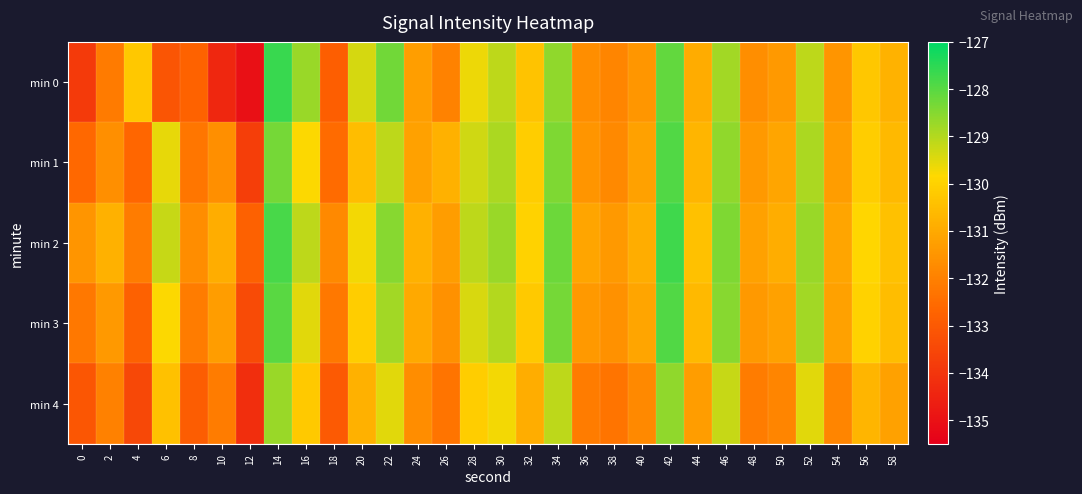

Reading right to left, what are all the values shown in this chart?

min 0: 58=-130.8	56=-130.3	54=-131.5	52=-129.1	50=-131.4	48=-131.7	46=-128.8	44=-130.9	42=-128.1	40=-131.5	38=-131.9	36=-131.7	34=-128.6	32=-130.4	30=-129.1	28=-129.6	26=-132.0	24=-131.3	22=-128.3	20=-129.4	18=-132.9	16=-128.7	14=-127.7	12=-135.0	10=-134.4	8=-132.8	6=-133.1	4=-130.2	2=-132.1	0=-133.8
min 1: 58=-130.6	56=-130.1	54=-131.3	52=-128.9	50=-131.1	48=-131.4	46=-128.6	44=-130.7	42=-127.9	40=-131.2	38=-131.8	36=-131.5	34=-128.4	32=-130.1	30=-128.9	28=-129.3	26=-130.8	24=-131.2	22=-129.1	20=-130.5	18=-132.5	16=-129.8	14=-128.3	12=-133.7	10=-131.6	8=-132.3	6=-129.6	4=-132.6	2=-131.6	0=-132.6
min 2: 58=-130.4	56=-129.9	54=-131.1	52=-128.7	50=-130.9	48=-131.2	46=-128.4	44=-130.4	42=-127.7	40=-130.9	38=-131.4	36=-131.1	34=-128.2	32=-130.0	30=-128.7	28=-129.1	26=-131.3	24=-130.8	22=-128.5	20=-129.7	18=-131.8	16=-129.1	14=-127.8	12=-132.8	10=-130.9	8=-131.7	6=-129.2	4=-132.1	2=-130.8	0=-131.5
min 3: 58=-130.5	56=-130.0	54=-131.2	52=-128.8	50=-131.2	48=-131.4	46=-128.5	44=-130.6	42=-127.9	40=-131.1	38=-131.6	36=-131.4	34=-128.3	32=-130.2	30=-129.0	28=-129.4	26=-131.6	24=-131.0	22=-128.8	20=-130.1	18=-132.2	16=-129.5	14=-128.0	12=-133.4	10=-131.3	8=-132.1	6=-129.8	4=-132.8	2=-131.4	0=-132.2
min 4: 58=-131.2	56=-130.7	54=-131.9	52=-129.5	50=-131.9	48=-132.1	46=-129.2	44=-131.3	42=-128.6	40=-131.8	38=-132.3	36=-132.1	34=-129.1	32=-130.9	30=-129.7	28=-130.1	26=-132.3	24=-131.7	22=-129.5	20=-130.8	18=-133.0	16=-130.2	14=-128.7	12=-134.2	10=-132.1	8=-132.9	6=-130.4	4=-133.5	2=-132.0	0=-133.1